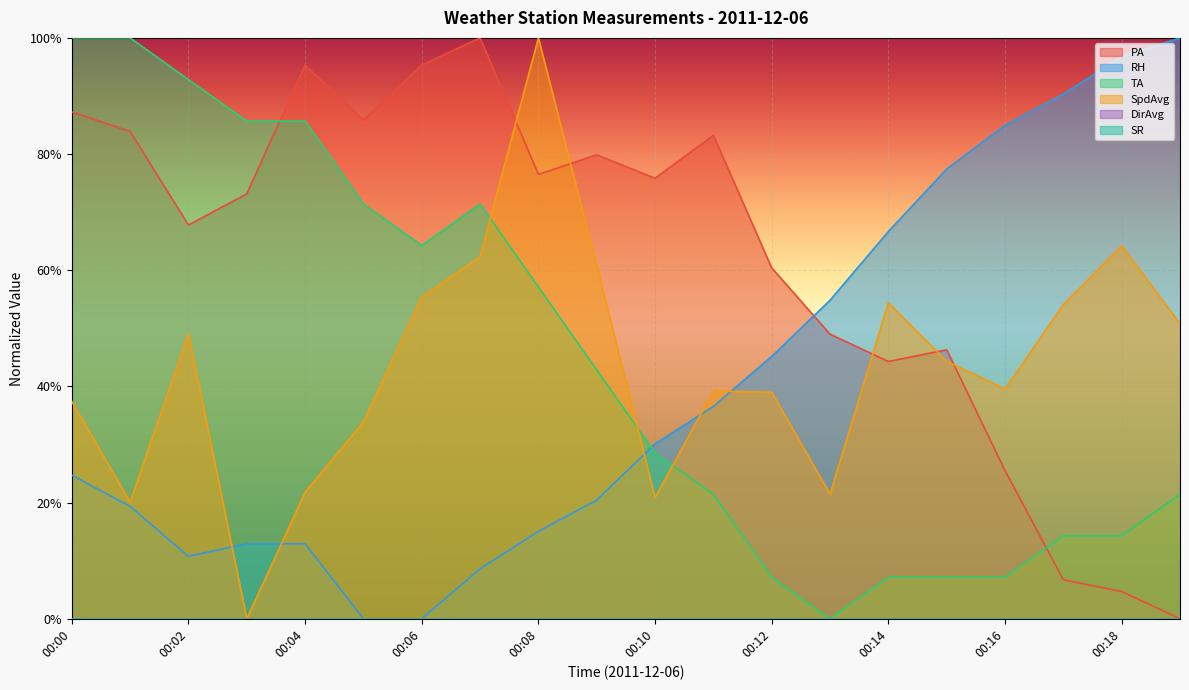

Which series has the largest total across all categories?

PA